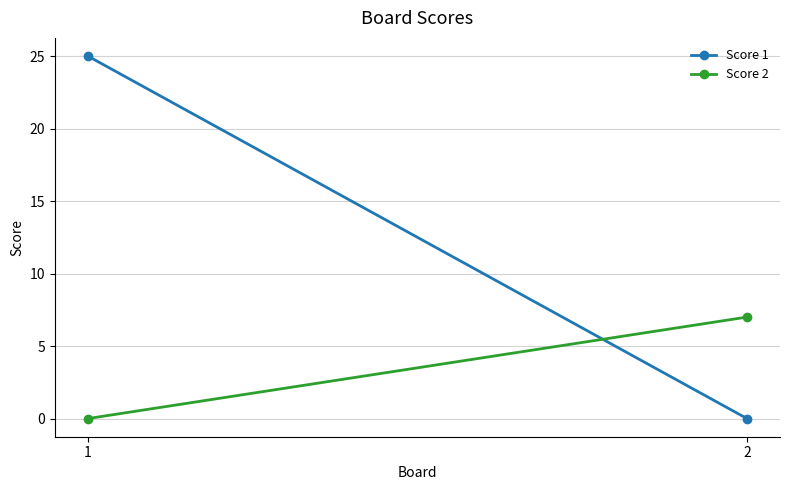

Rank the categories by Score 2 value from lowest to highest.

1, 2